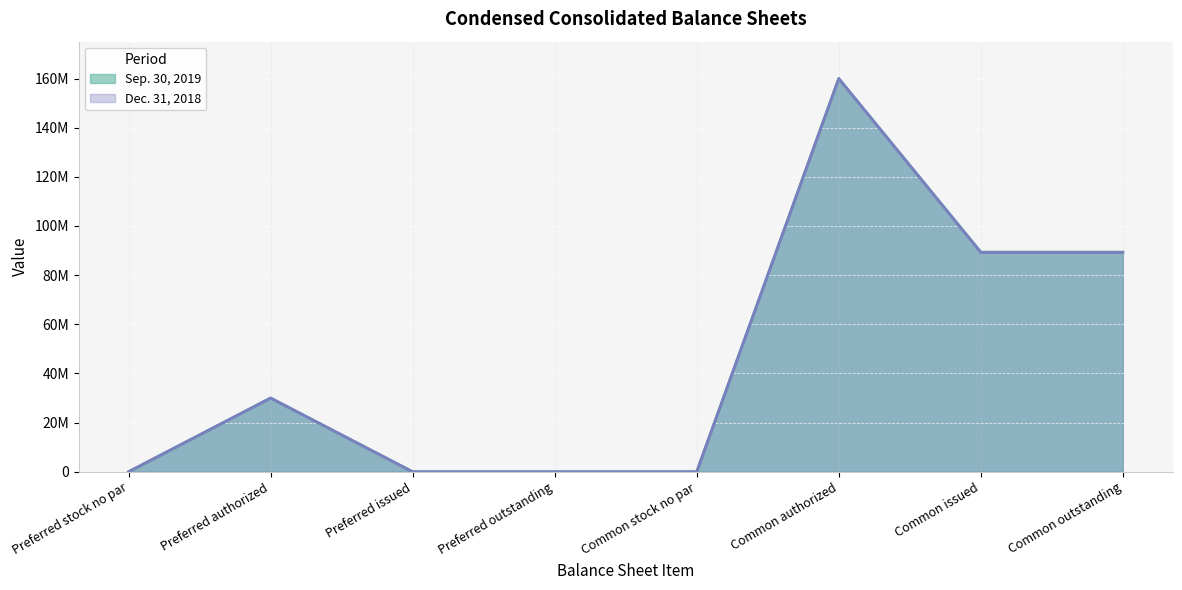

Which category has the lowest value in the Dec. 31, 2018 series?

Preferred stock no par